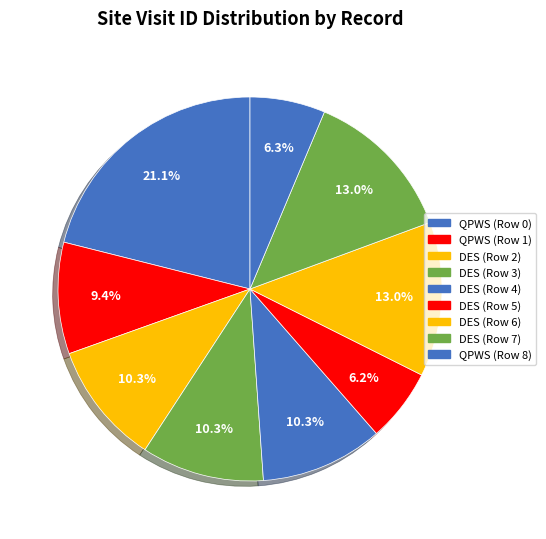

To the nearest percent, what is the difference between the largest and smallest slice percentages?

15%